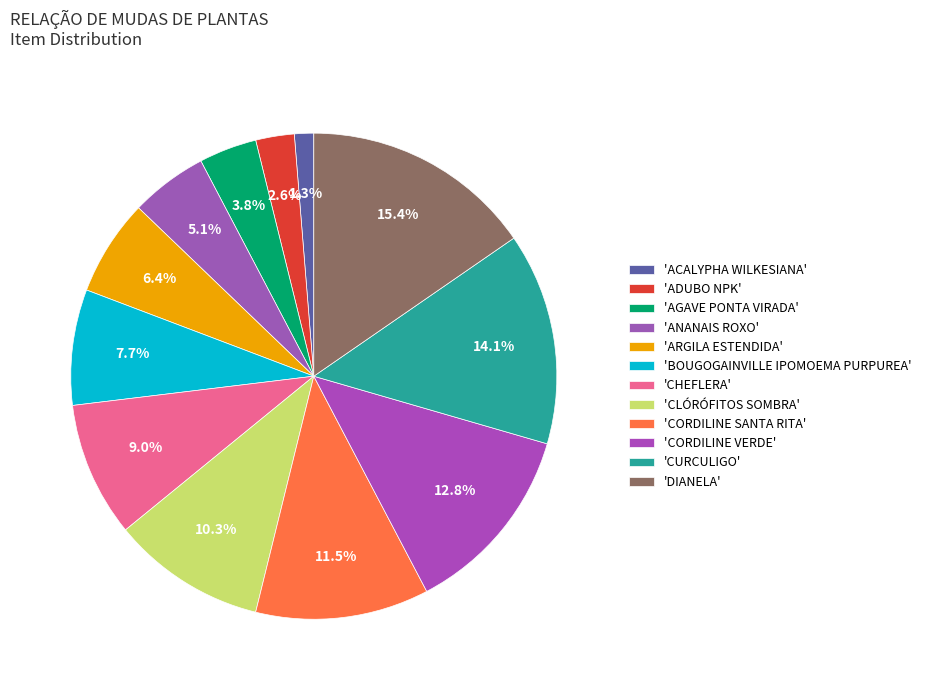

Count the number of slices in the pie.

12